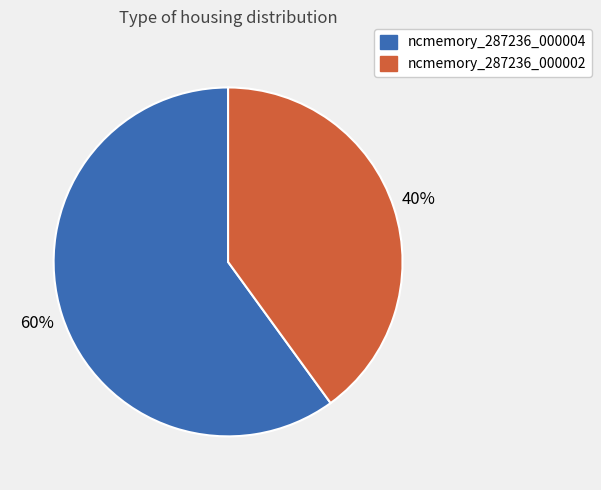

Rank the categories by value from lowest to highest.

ncmemory_287236_000002, ncmemory_287236_000004